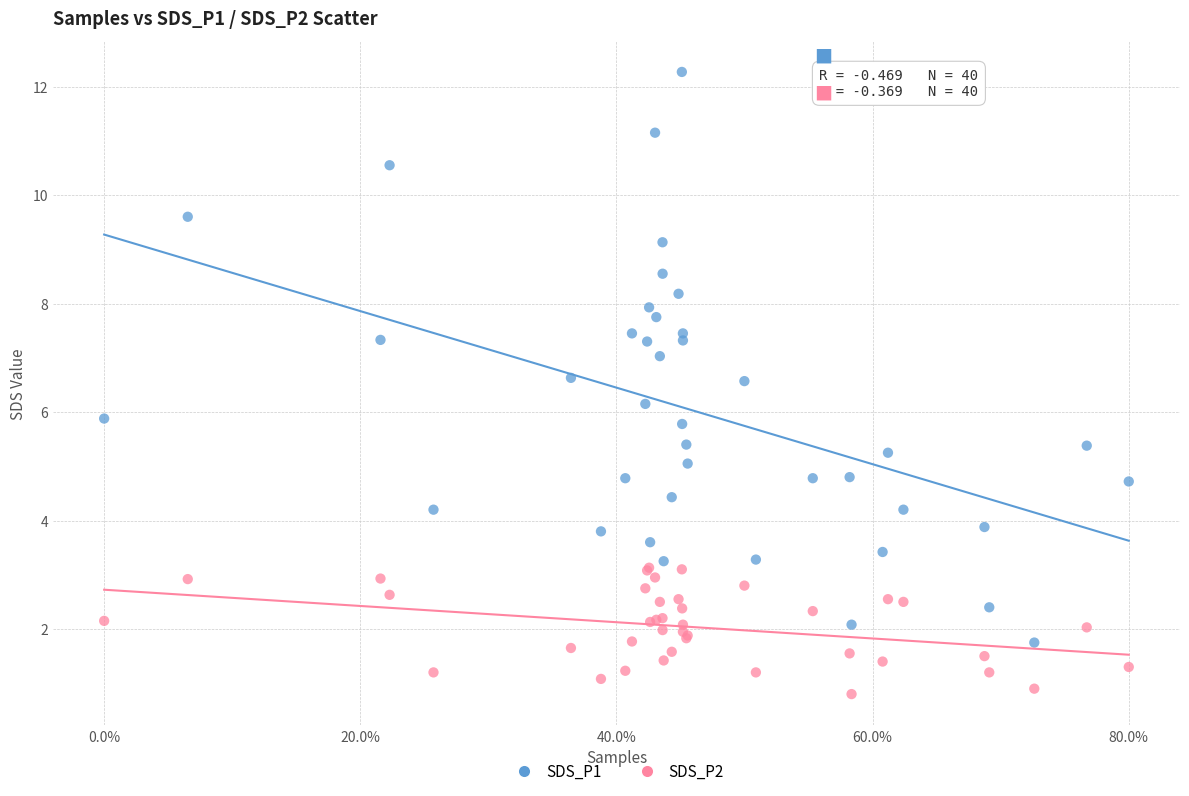

Which series contains the highest Y value?

SDS_P1